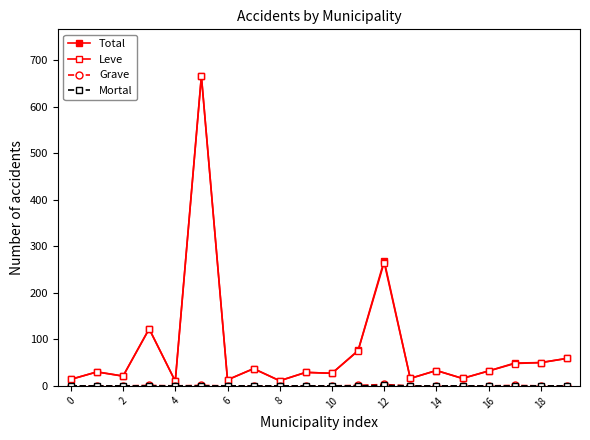

How many data points does each series have?

20